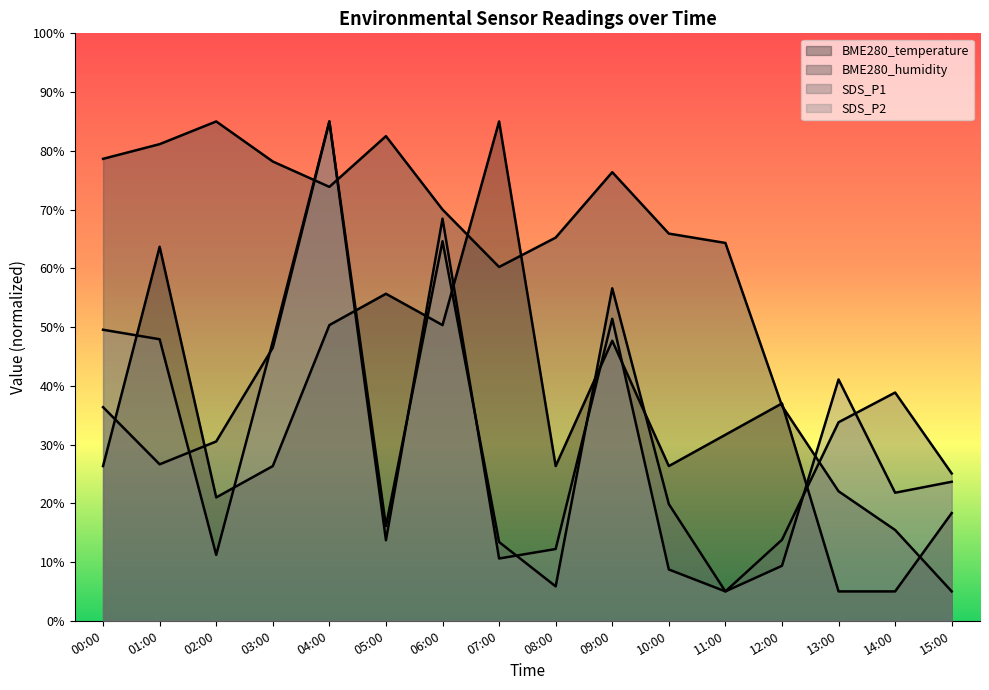

Reading right to left, extract all data points from this chart.

BME280_temperature: 15:00=18.3	14:00=5.0	13:00=5.0	12:00=37.0	11:00=31.7	10:00=26.3	09:00=47.7	08:00=26.3	07:00=85.0	06:00=50.3	05:00=55.7	04:00=50.3	03:00=26.3	02:00=21.0	01:00=63.7	00:00=26.3
BME280_humidity: 15:00=5.0	14:00=15.5	13:00=22.0	12:00=36.6	11:00=64.3	10:00=65.9	09:00=76.4	08:00=65.2	07:00=60.2	06:00=70.0	05:00=82.5	04:00=73.9	03:00=78.2	02:00=85.0	01:00=81.1	00:00=78.6
SDS_P1: 15:00=25.1	14:00=38.9	13:00=33.8	12:00=13.8	11:00=5.0	10:00=19.9	09:00=56.6	08:00=5.9	07:00=13.4	06:00=64.6	05:00=16.1	04:00=85.0	03:00=46.5	02:00=30.5	01:00=26.6	00:00=36.4
SDS_P2: 15:00=23.7	14:00=21.8	13:00=41.1	12:00=9.4	11:00=5.0	10:00=8.7	09:00=51.4	08:00=12.2	07:00=10.6	06:00=68.5	05:00=13.7	04:00=85.0	03:00=47.6	02:00=11.2	01:00=47.9	00:00=49.5